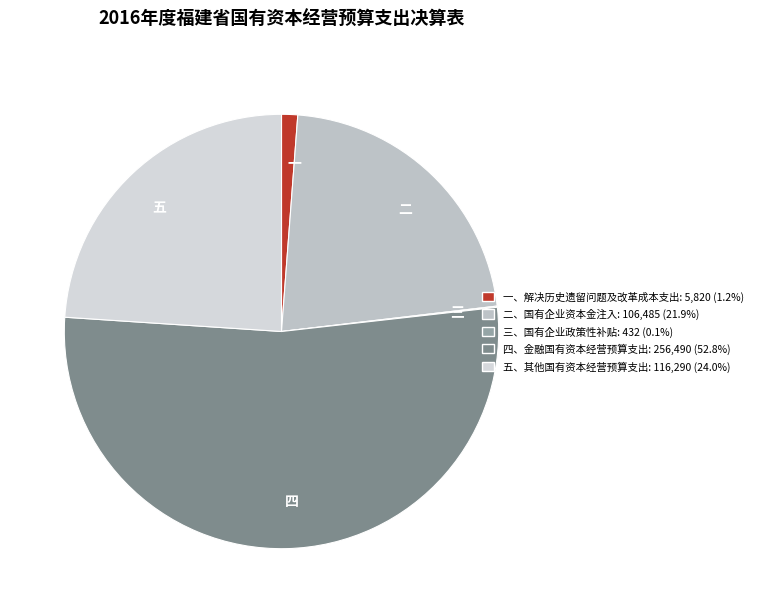

Combined, do 五 and 二 account for over 50%?

No